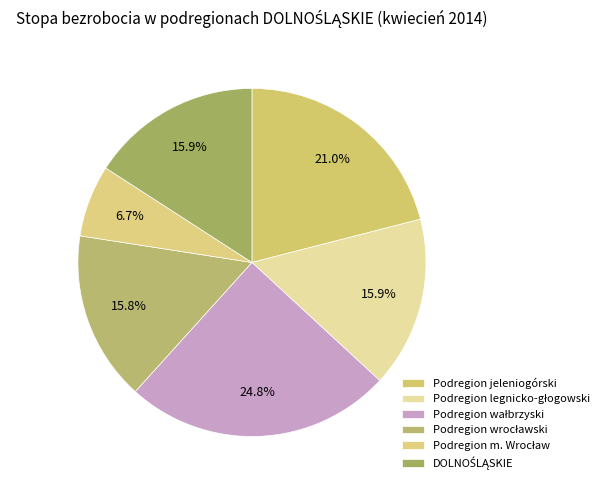

To the nearest percent, what percentage of the pie is Podregion m. Wrocław?

7%